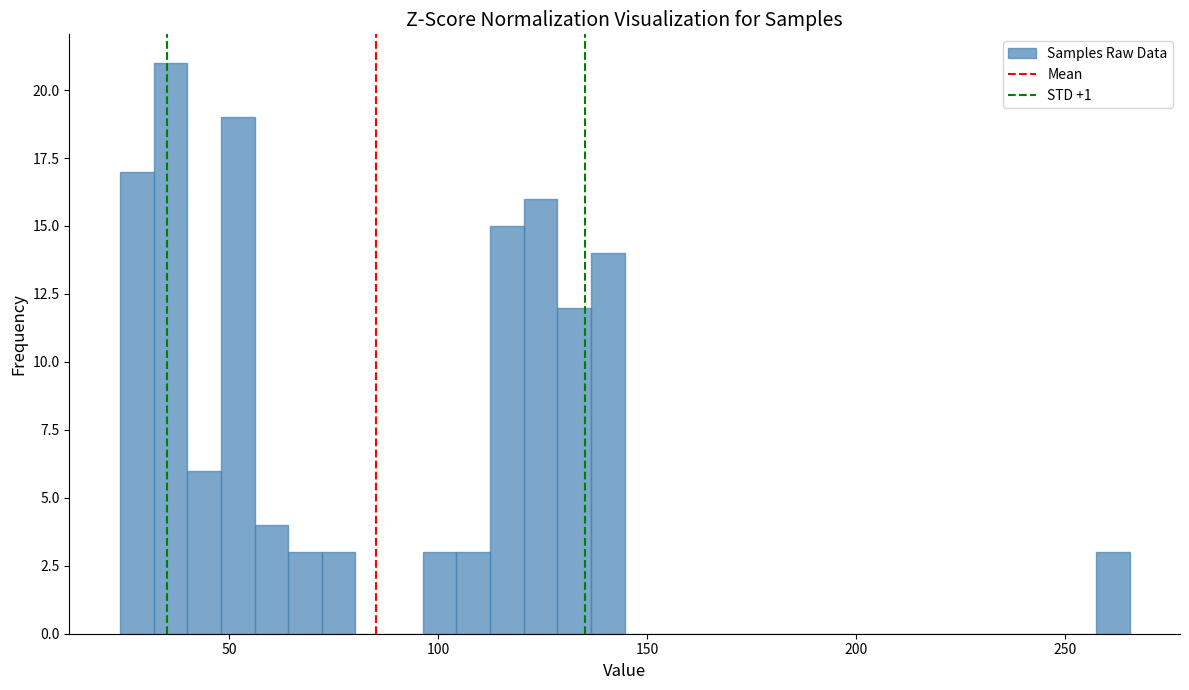

Around what value on the x-axis is the tallest bar? Give the approximate position of its centre, as read against the axis.

35